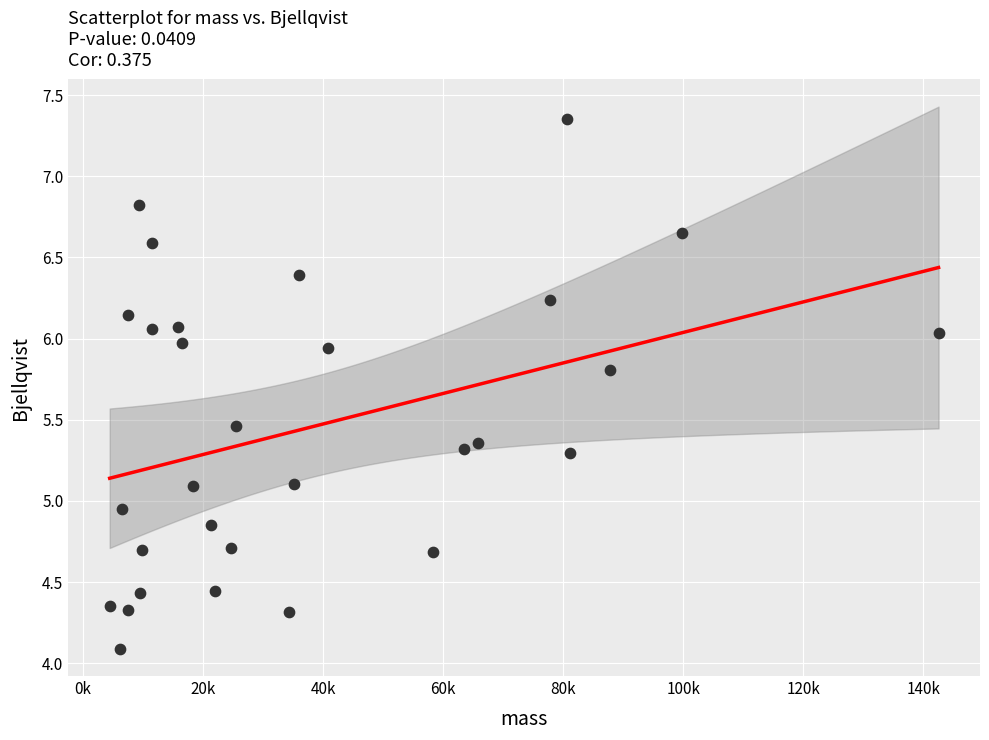

What is the range of X values (max minus min)?

138024.4